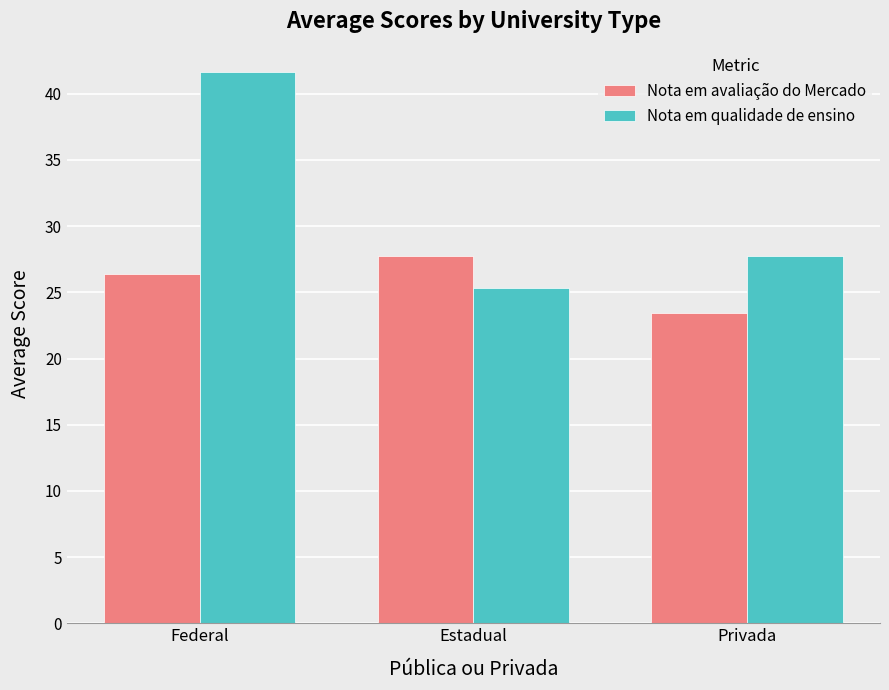

Reading left to right, transcribe all the data shown in this chart.

Nota em avaliação do Mercado: Federal=26.4	Estadual=27.8	Privada=23.5
Nota em qualidade de ensino: Federal=41.6	Estadual=25.4	Privada=27.8